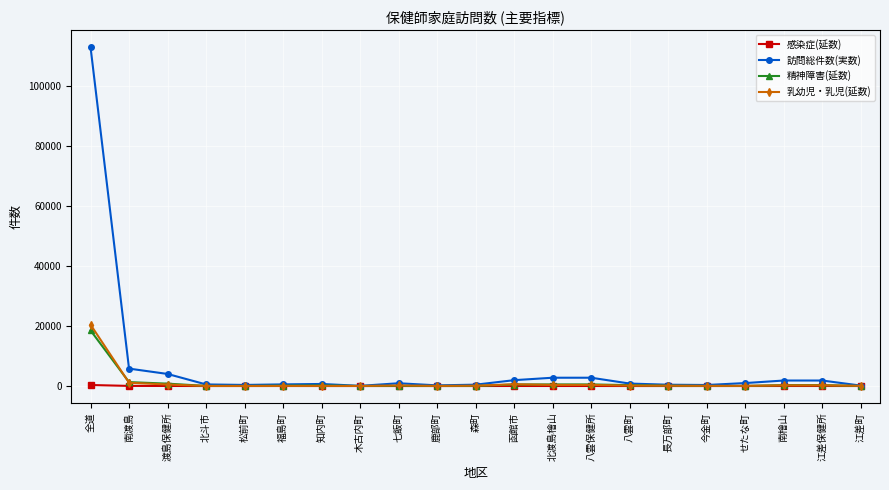

True or false: 精神障害(延数) has more than 0 interior local peaks.

True